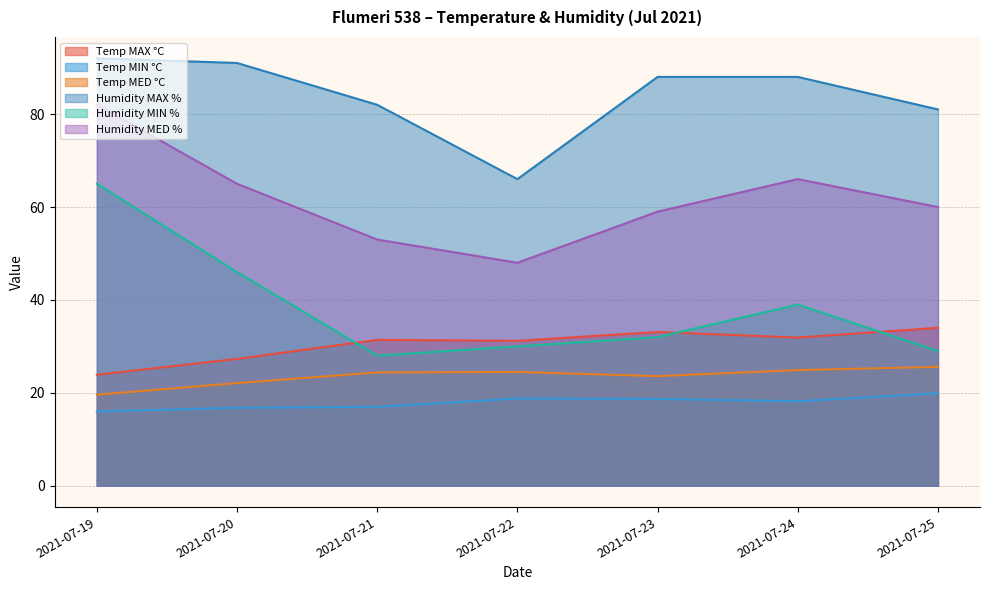

Which label corresponds to the largest value in the chart?

2021-07-19